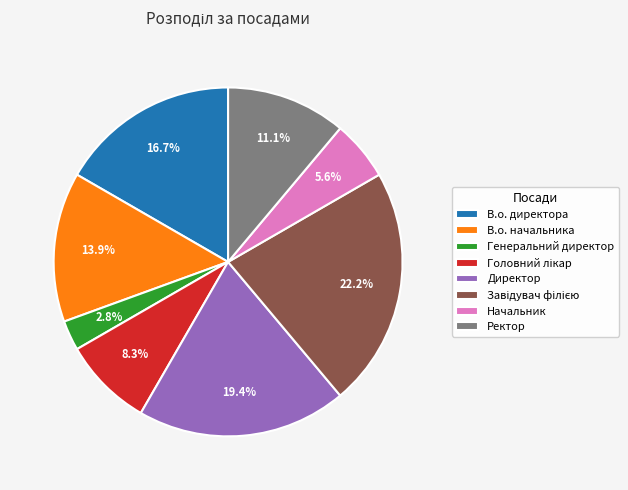

Approximately how many times larger is the value at В.о. директора compared to Директор?

0.9